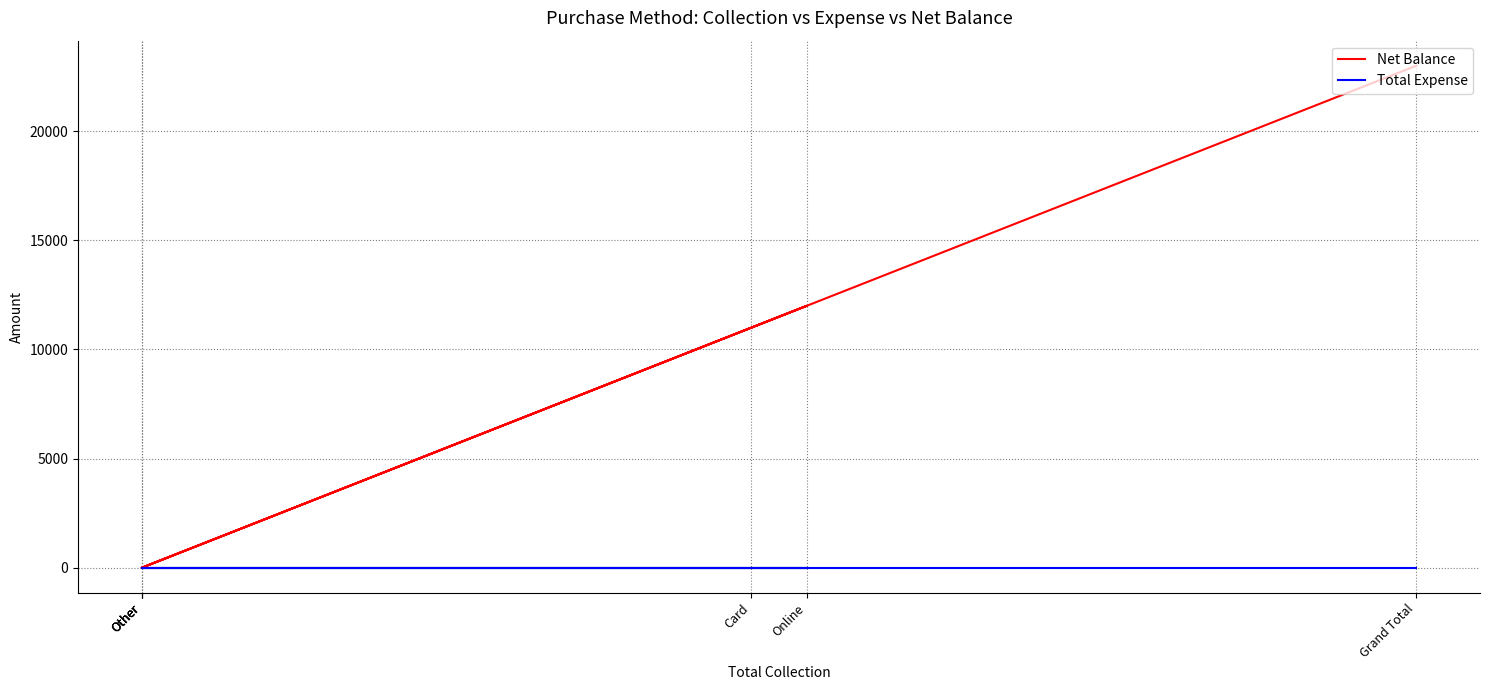

Which series has the widest spread of values?

Net Balance